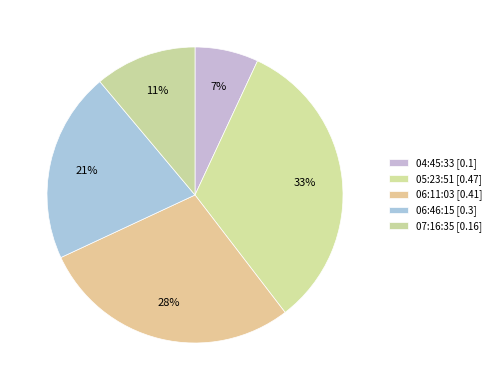

How many segments does this pie chart have?

5